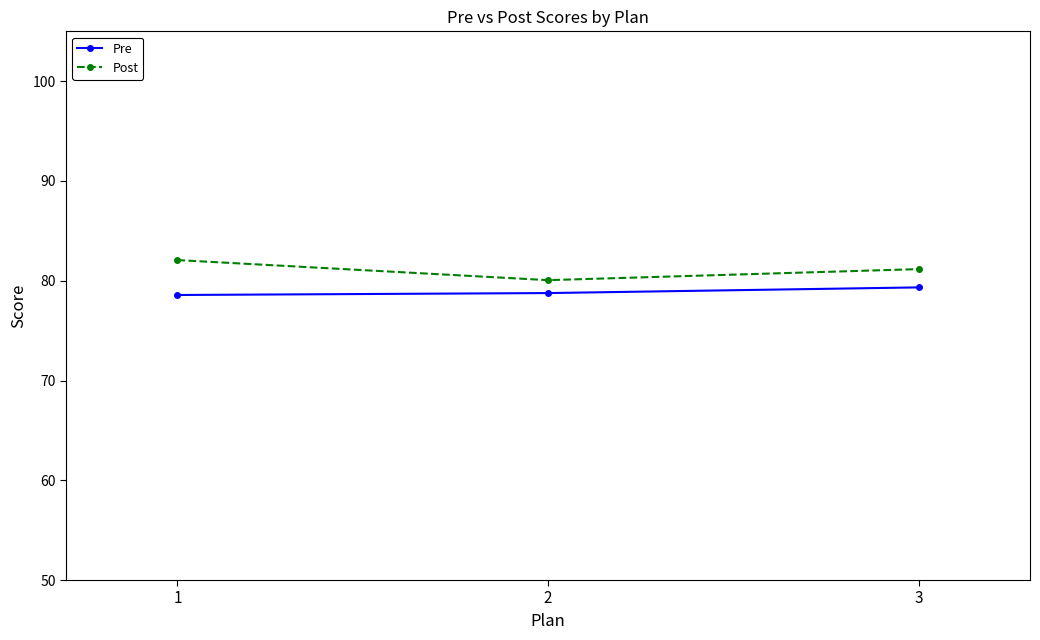

What is the spread (max minus min) of values at 3?

1.8